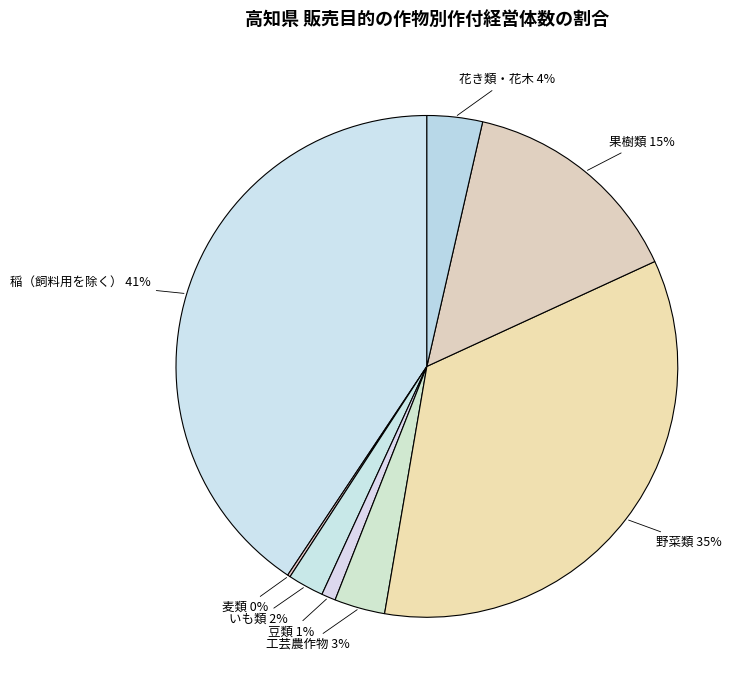

Does any single category account for the majority?

No